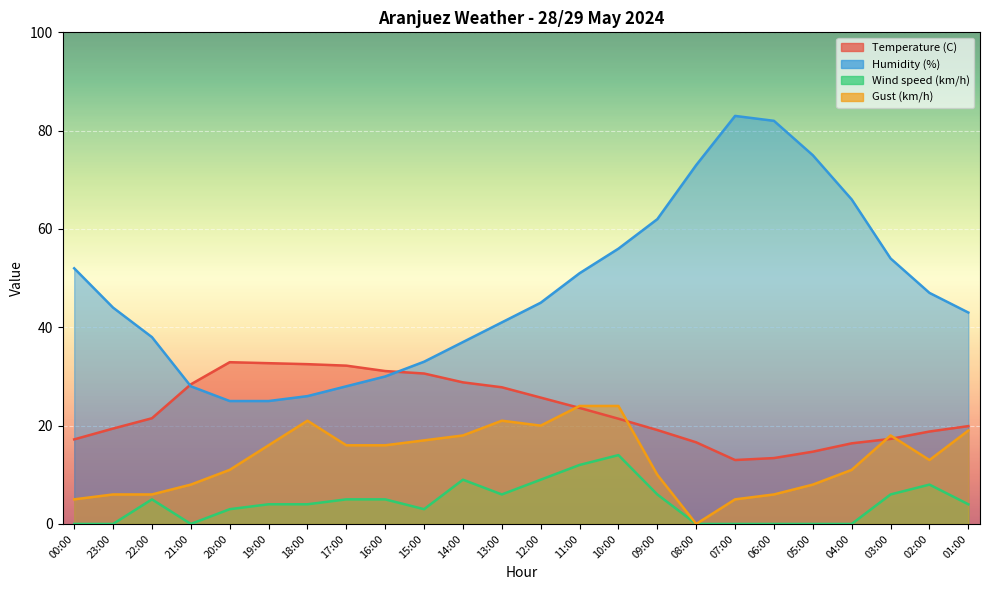

Reading left to right, what are all the values shown in this chart?

Temperature (C): 17.2	19.4	21.5	28.4	32.9	32.7	32.5	32.2	31.1	30.6	28.8	27.8	25.7	23.6	21.4	19.1	16.6	13.0	13.4	14.7	16.4	17.3	18.8	19.9
Humidity (%): 52.0	44.0	38.0	28.0	25.0	25.0	26.0	28.0	30.0	33.0	37.0	41.0	45.0	51.0	56.0	62.0	73.0	83.0	82.0	75.0	66.0	54.0	47.0	43.0
Wind speed (km/h): 0.0	0.0	5.0	0.0	3.0	4.0	4.0	5.0	5.0	3.0	9.0	6.0	9.0	12.0	14.0	6.0	0.0	0.0	0.0	0.0	0.0	6.0	8.0	4.0
Gust (km/h): 5.0	6.0	6.0	8.0	11.0	16.0	21.0	16.0	16.0	17.0	18.0	21.0	20.0	24.0	24.0	10.0	0.0	5.0	6.0	8.0	11.0	18.0	13.0	19.0